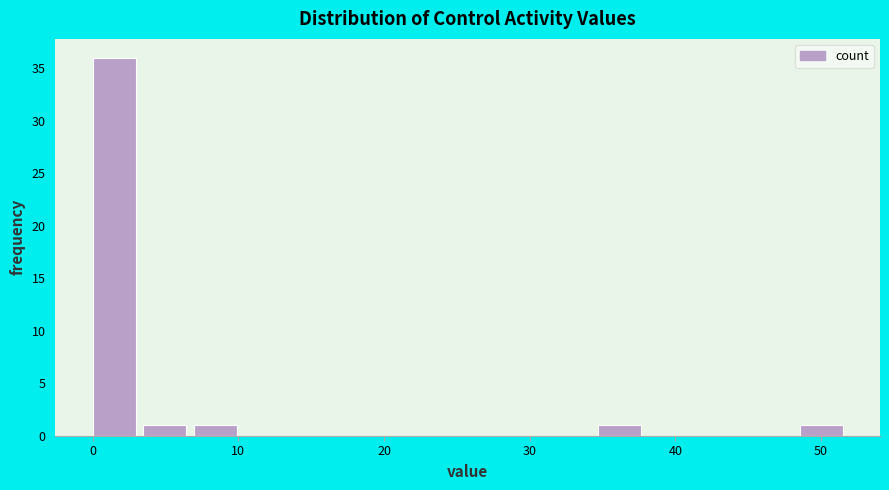

Around what value on the x-axis is the tallest bar? Give the approximate position of its centre, as read against the axis.

1